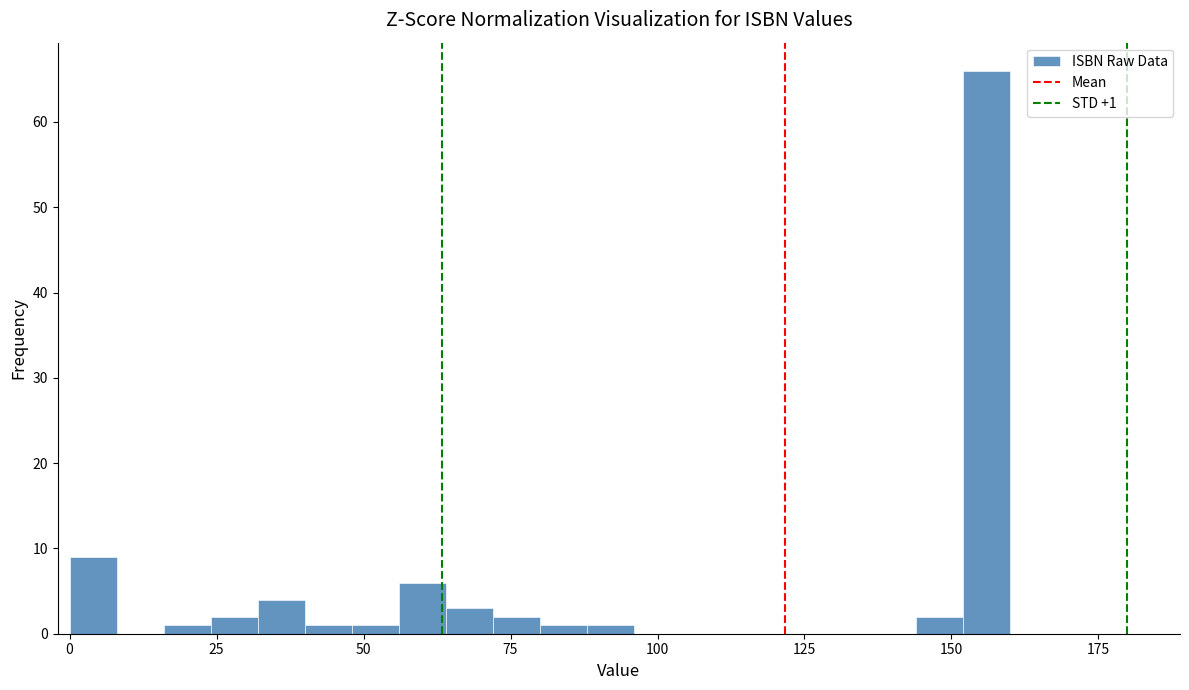

Read against the x-axis, roughly where is the centre of the tallest bar?

155